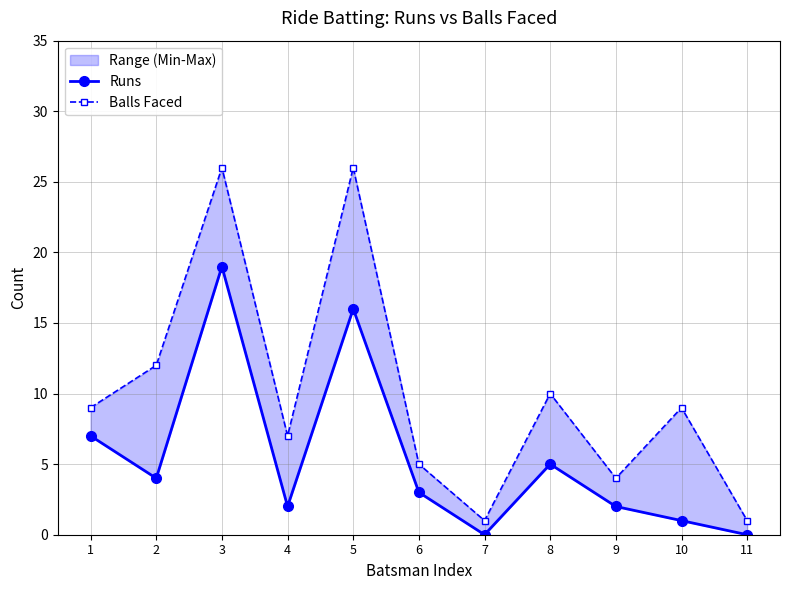

At which category is the sum across all series the highest?

3